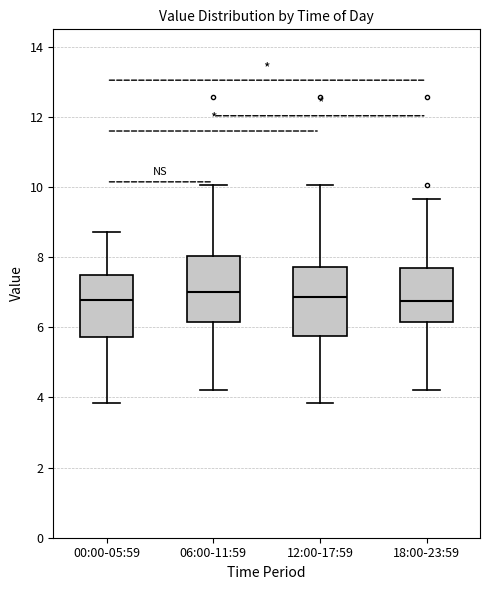

Reading left to right, read every box against the y-axis: the position of its median line, the range the box covers, and the ends of its whiskers. The values are not printed on the chart, so give them approximately, as read against the axis.

00:00-05:59: median 6.8, box 5.8 to 7.4, whiskers 3.8 to 8.8
06:00-11:59: median 7.0, box 6.2 to 8.0, whiskers 4.2 to 10.0
12:00-17:59: median 6.8, box 5.8 to 7.8, whiskers 3.8 to 10.0
18:00-23:59: median 6.8, box 6.2 to 7.8, whiskers 4.2 to 9.6